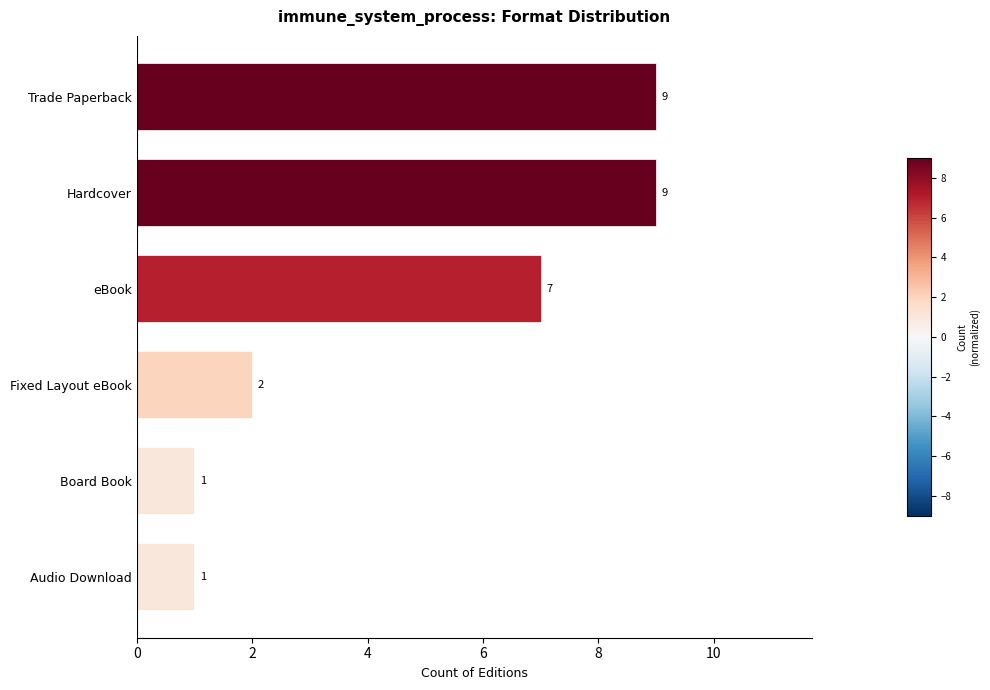

What is the maximum value shown in the chart?

9